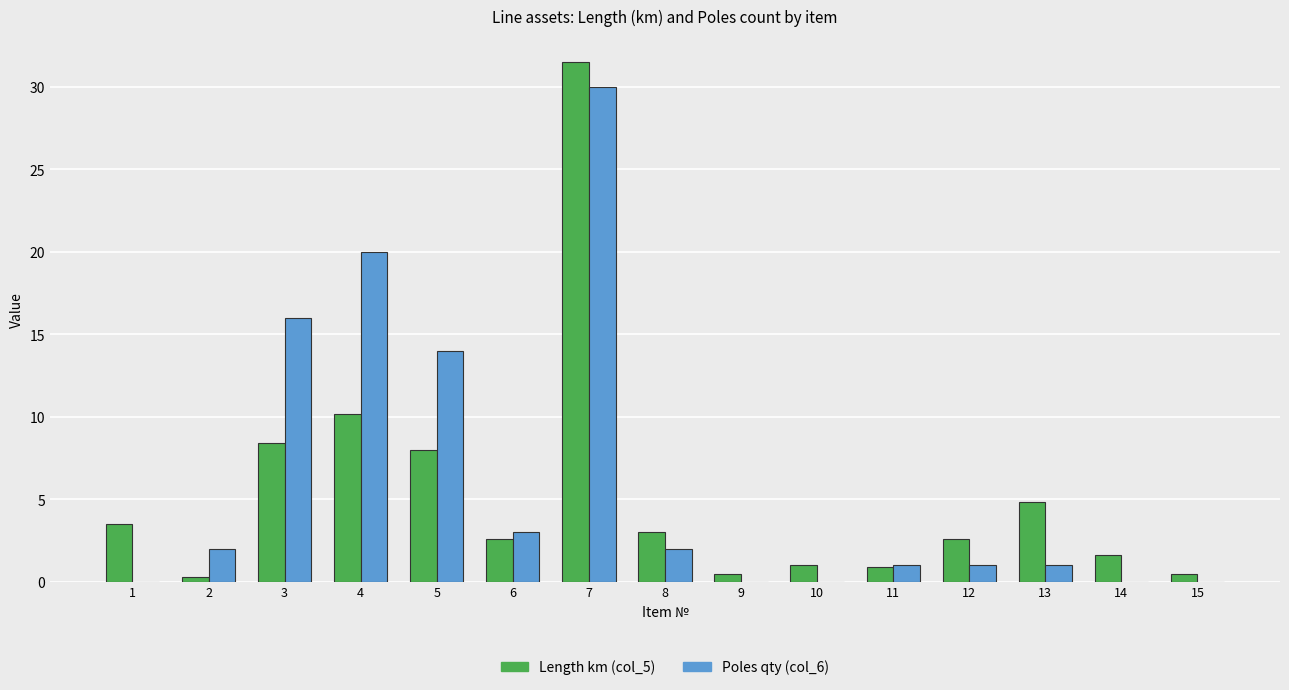

Is it true that Poles qty (col_6) equals 1.0 at 13?

True